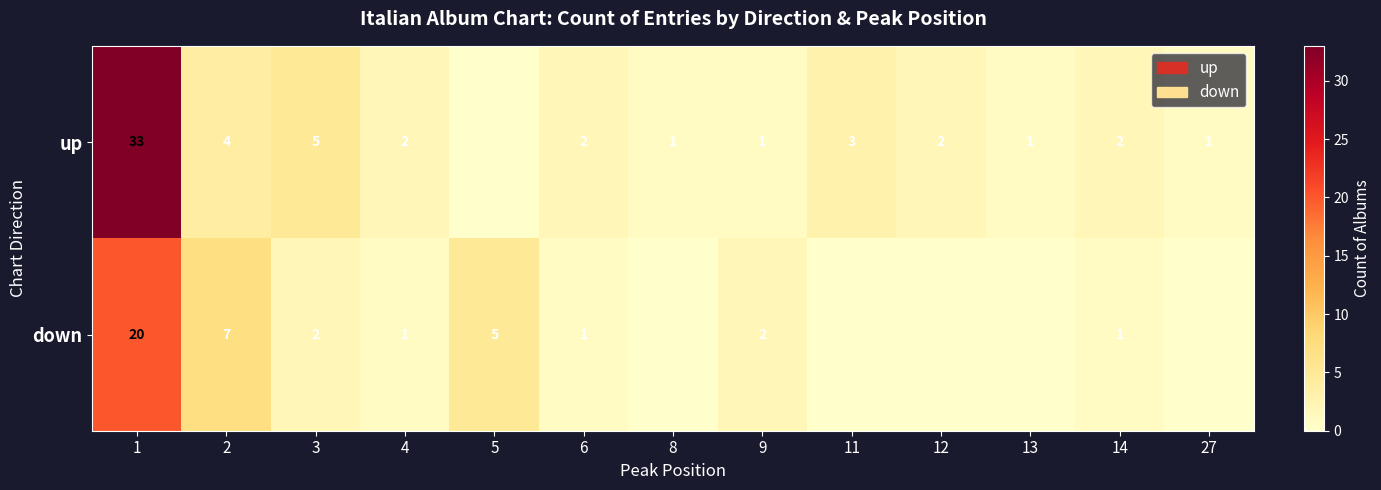

What is the sum of the down values at 9 and 3?

4